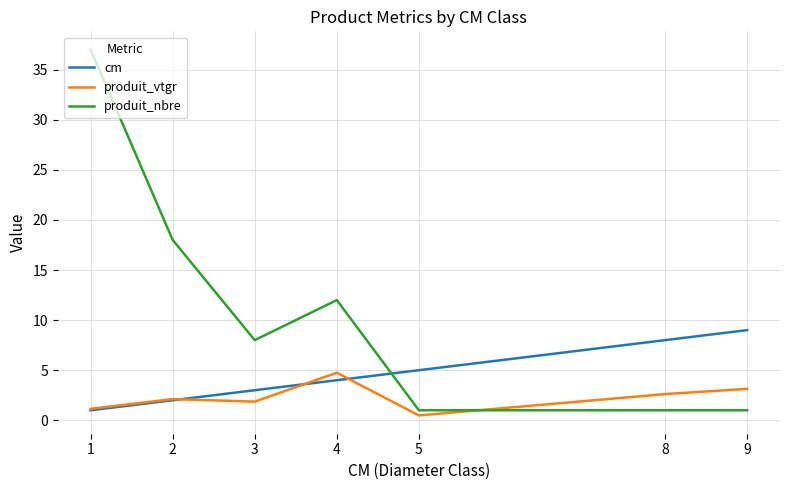

What value does the produit_vtgr series have at 1?

1.1